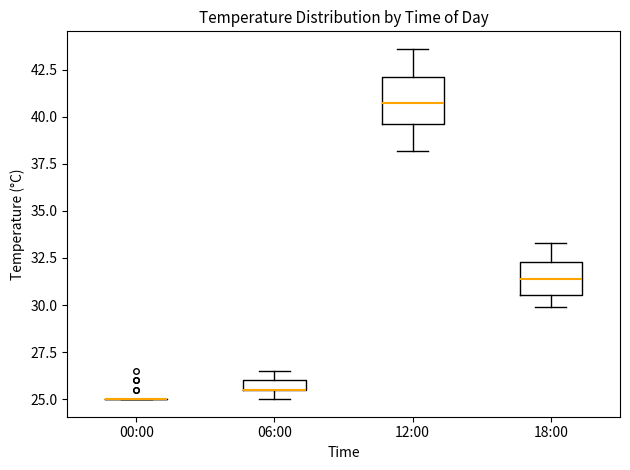

Where does the median line of the box for 12:00 sit on the y-axis? The values are not printed on the chart, so give them approximately, as read against the axis.

40.5